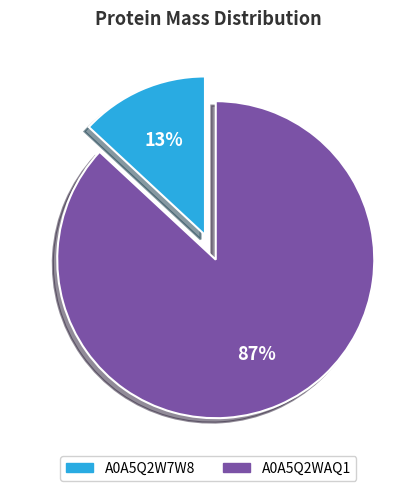

What is the smallest slice in the pie chart?

A0A5Q2W7W8